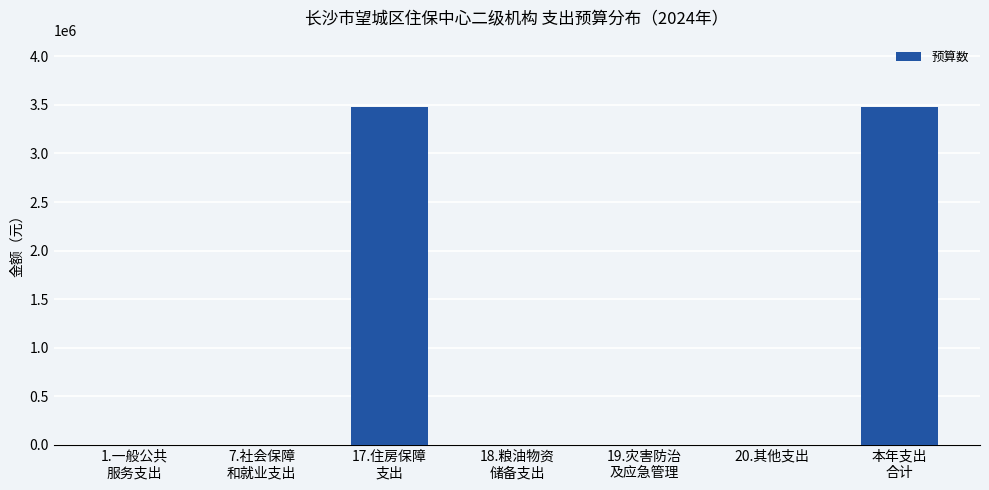

Are the bars grouped side by side (vs. stacked)?

No